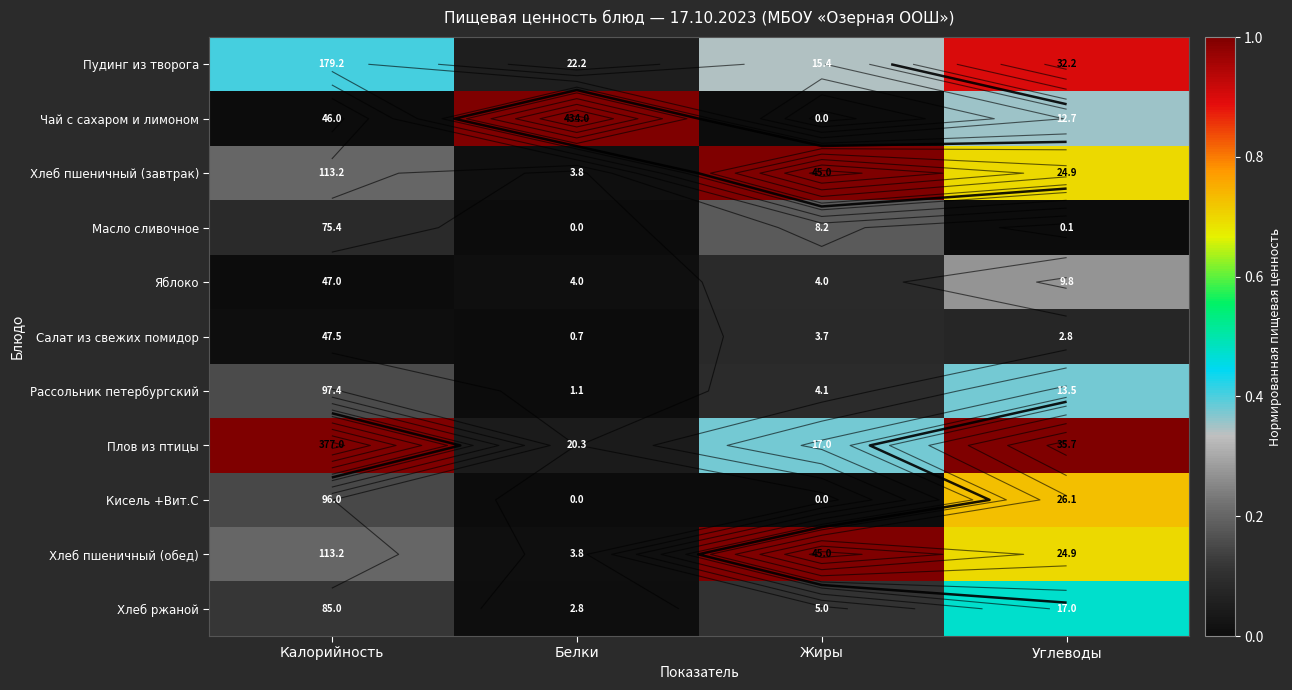

At how many categories does at least one series exceed 0?

4